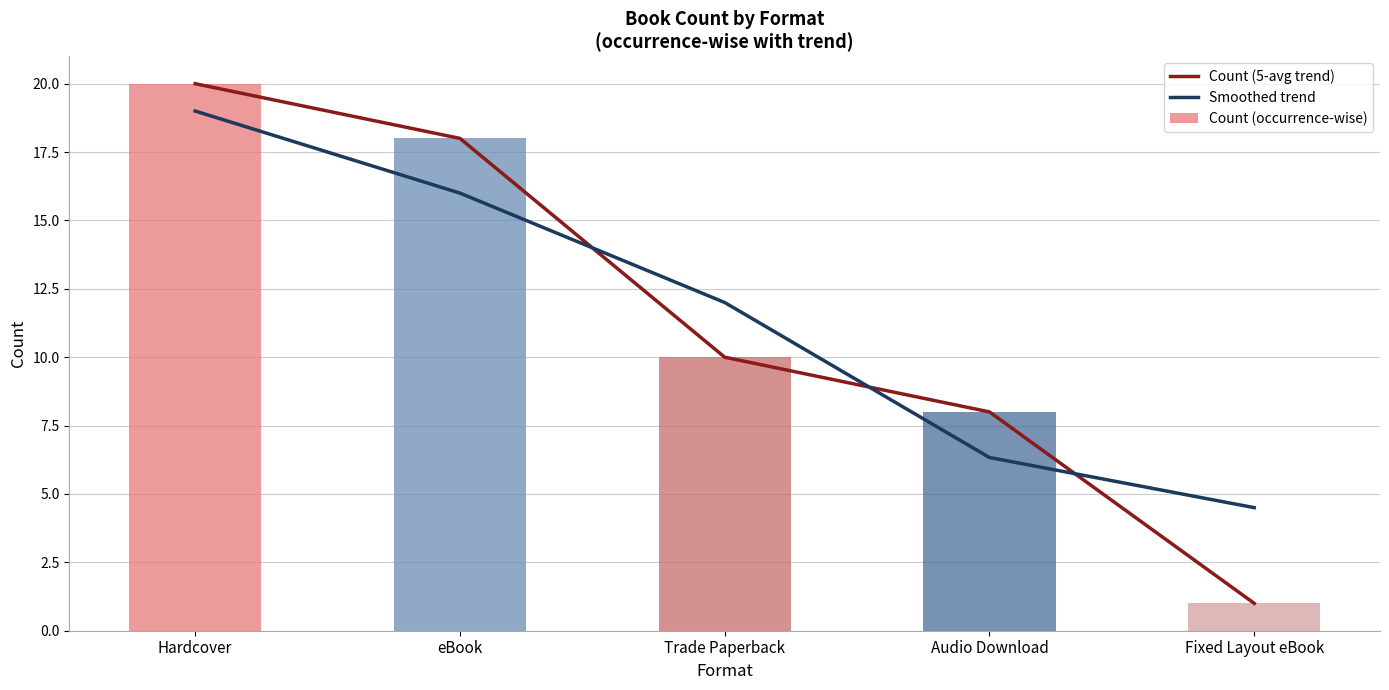

How many groups of bars are there?

5